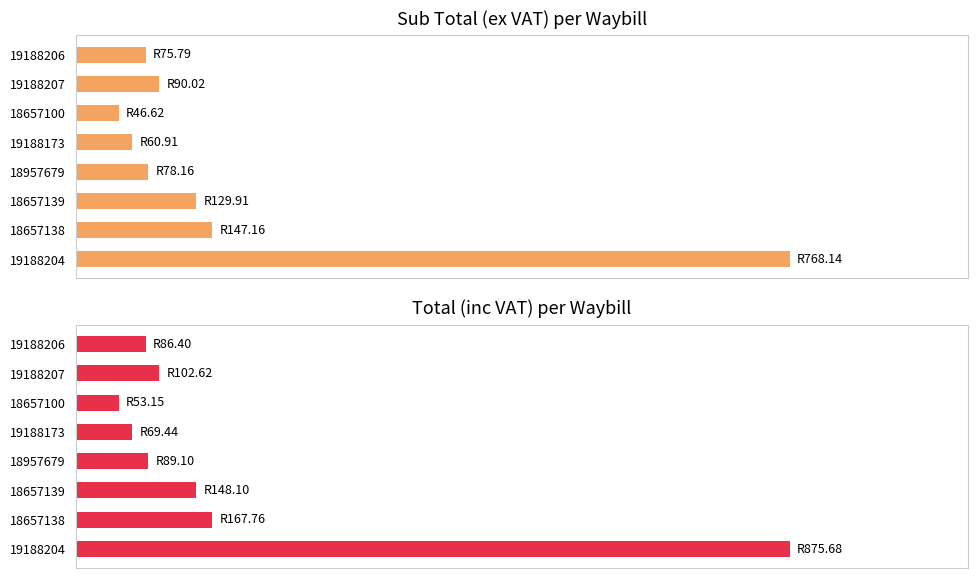

Are the bars grouped side by side (vs. stacked)?

Yes